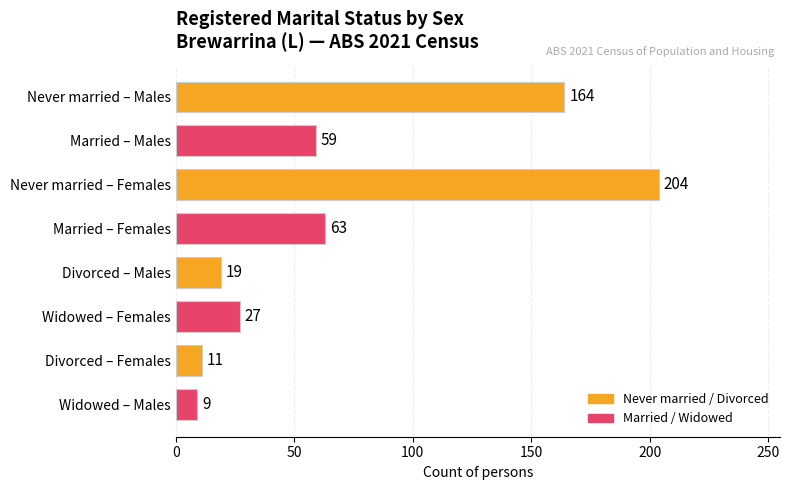

What is the label of the 1st bar from the top?

Never married – Males